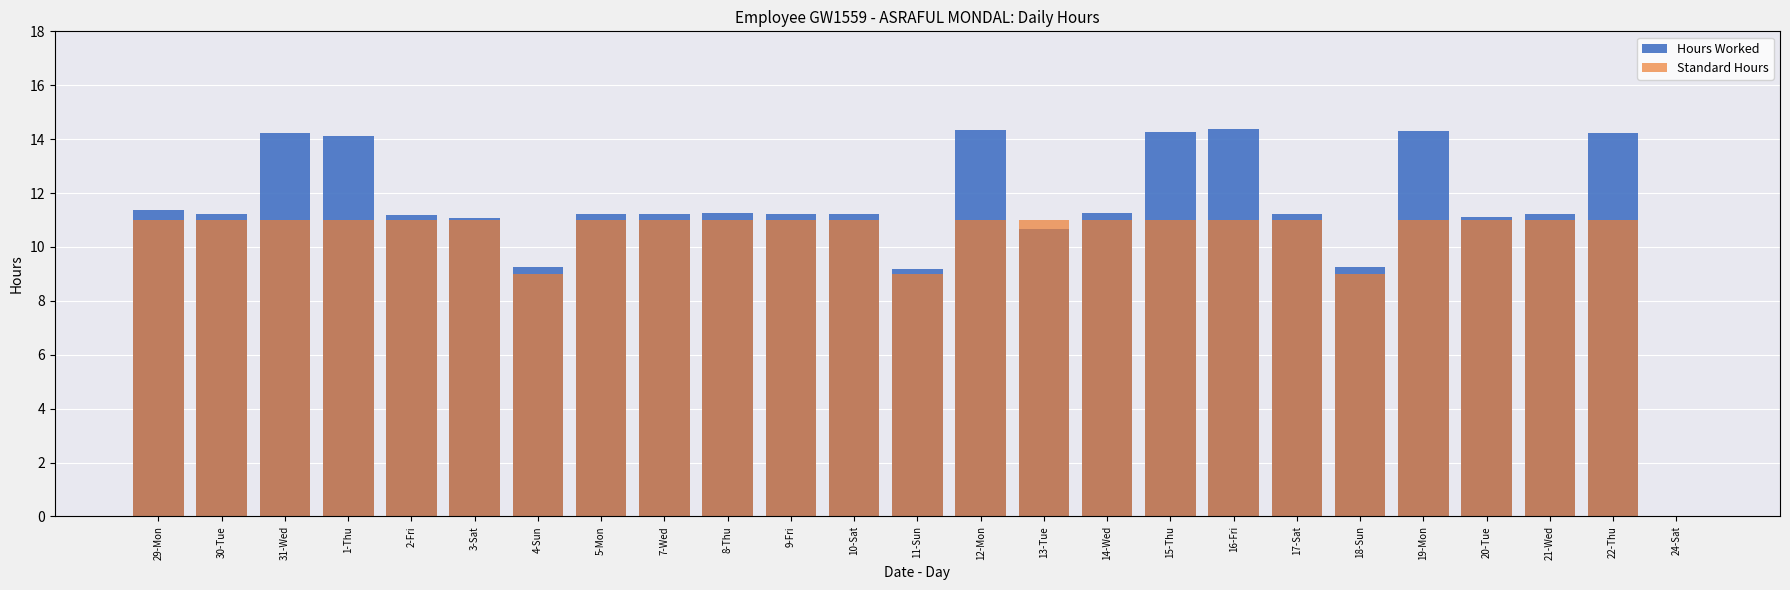

What is the value of the Standard Hours bar at the 12th from the left?

11.0